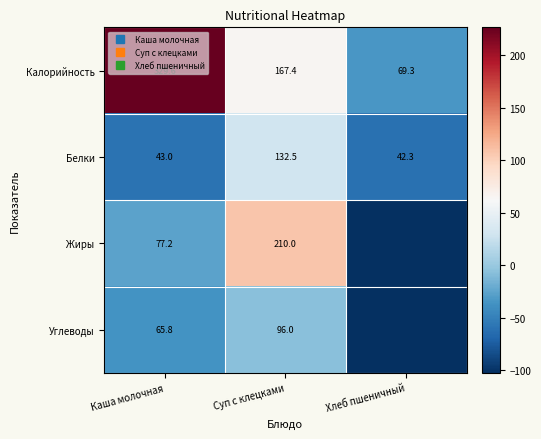

The value of Углеводы at Суп с клецками is -6.8. True or false?

True